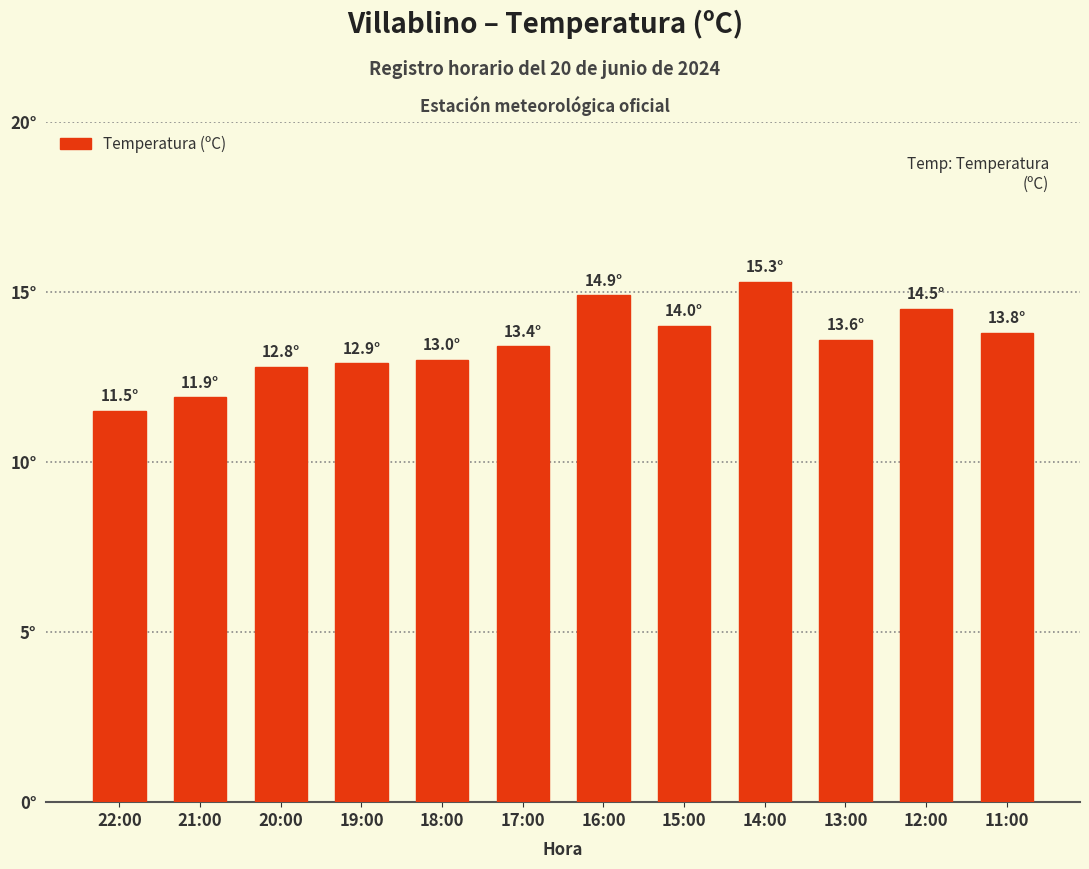

Which category has the highest value across all series?

14:00